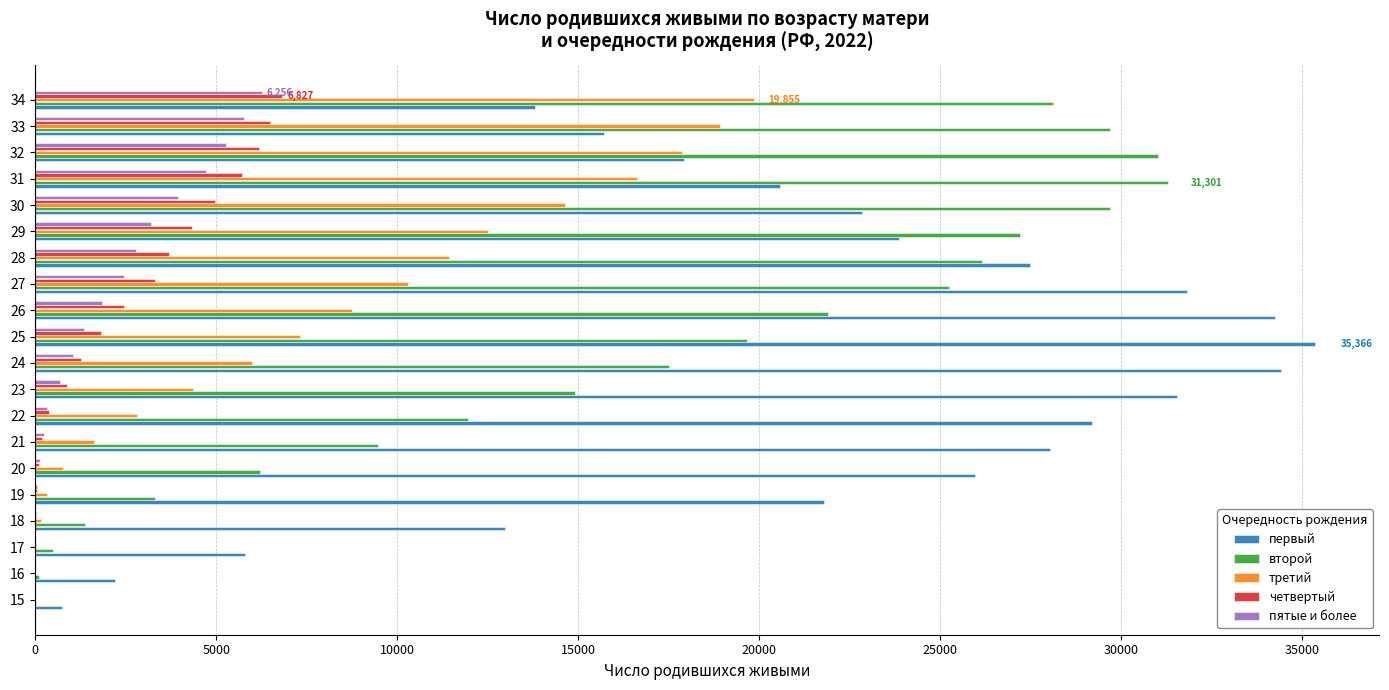

Is the value of четвертый at 17 greater than the value of второй at 22?

No